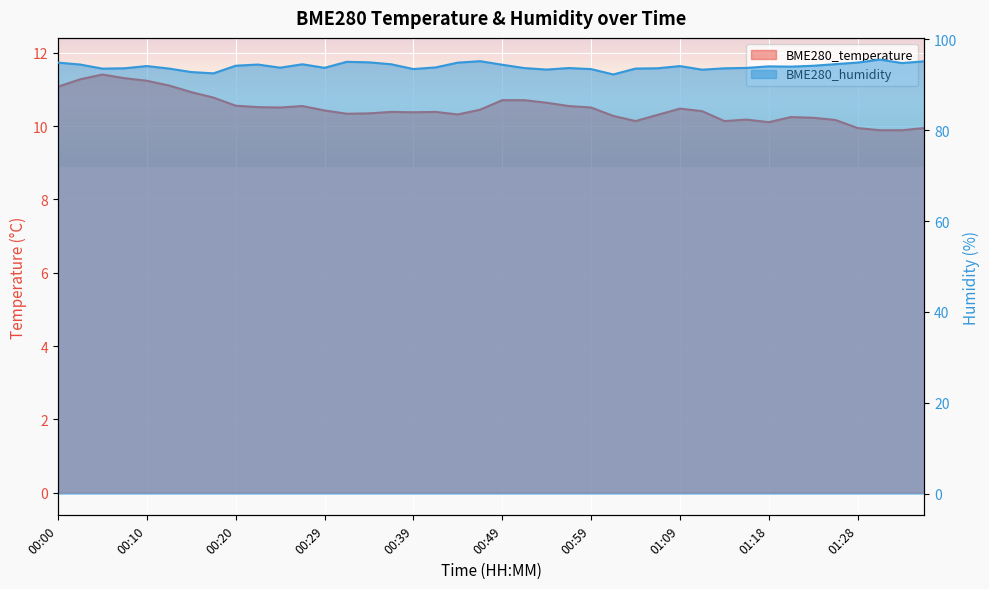

At which category is the sum across all series the highest?

00:00